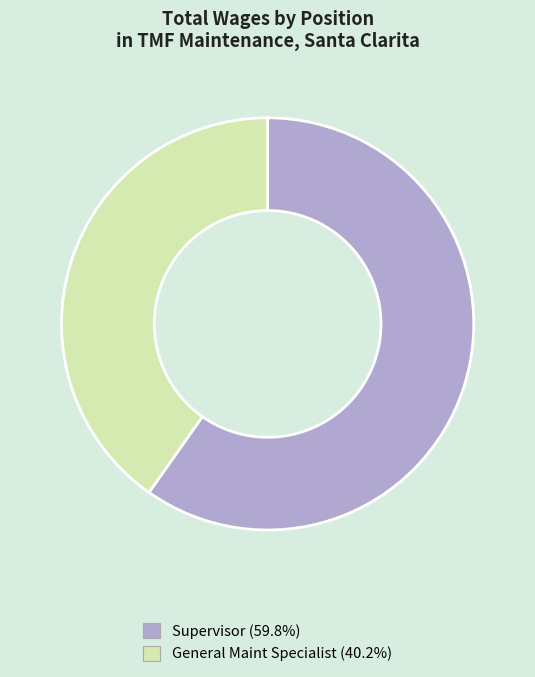

Count the number of slices in the pie.

2